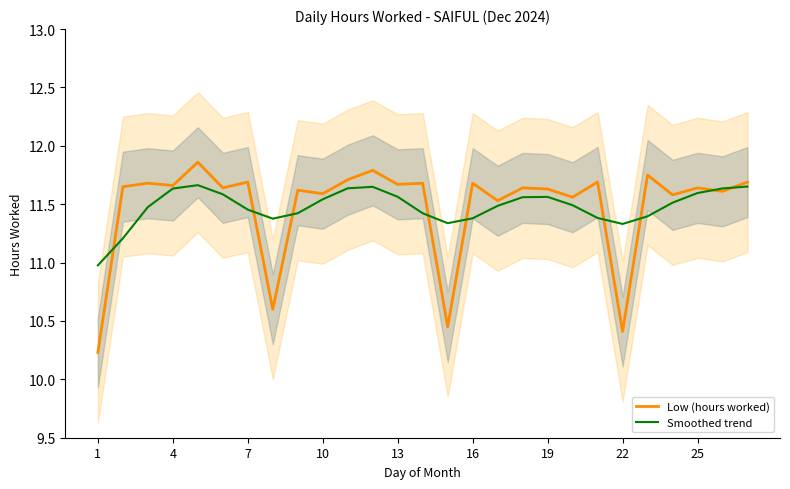

What is the lowest value of the Low (hours worked) series?

10.2